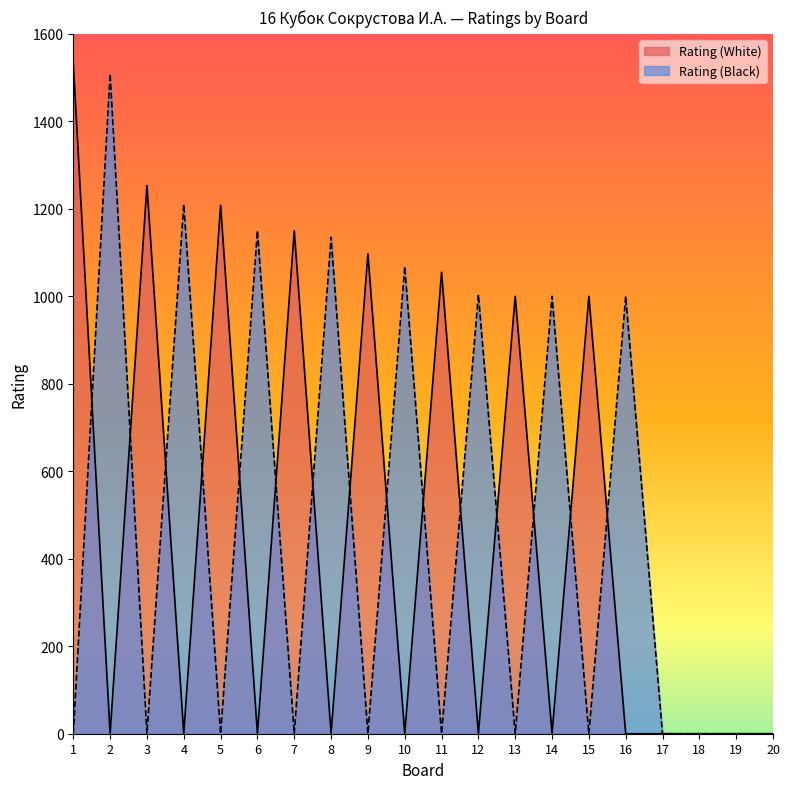

What is the sum of all Rating (White) values?

9296